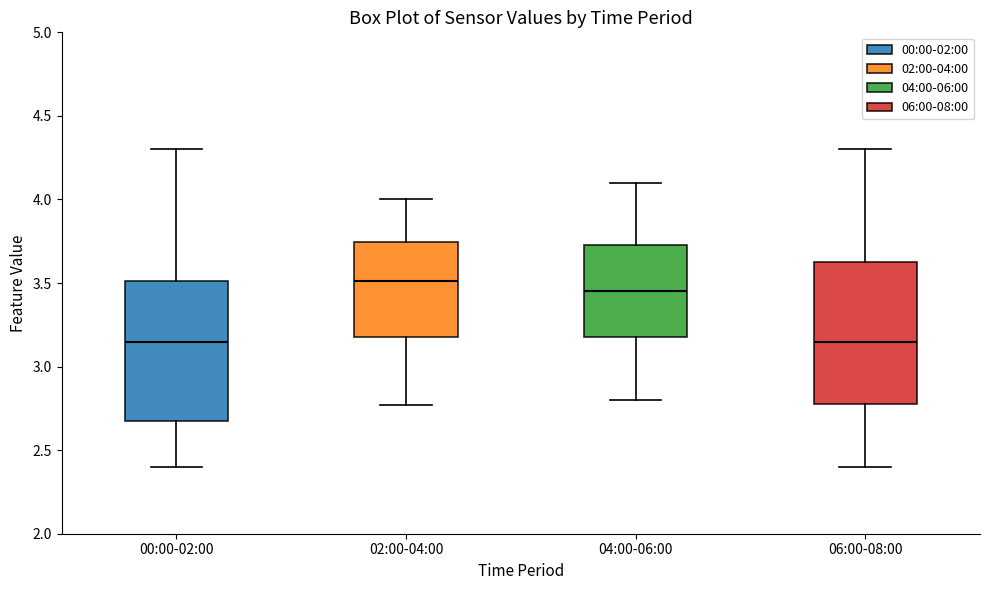

Where does the upper whisker of the box for 06:00-08:00 end on the y-axis? The values are not printed on the chart, so give them approximately, as read against the axis.

4.30